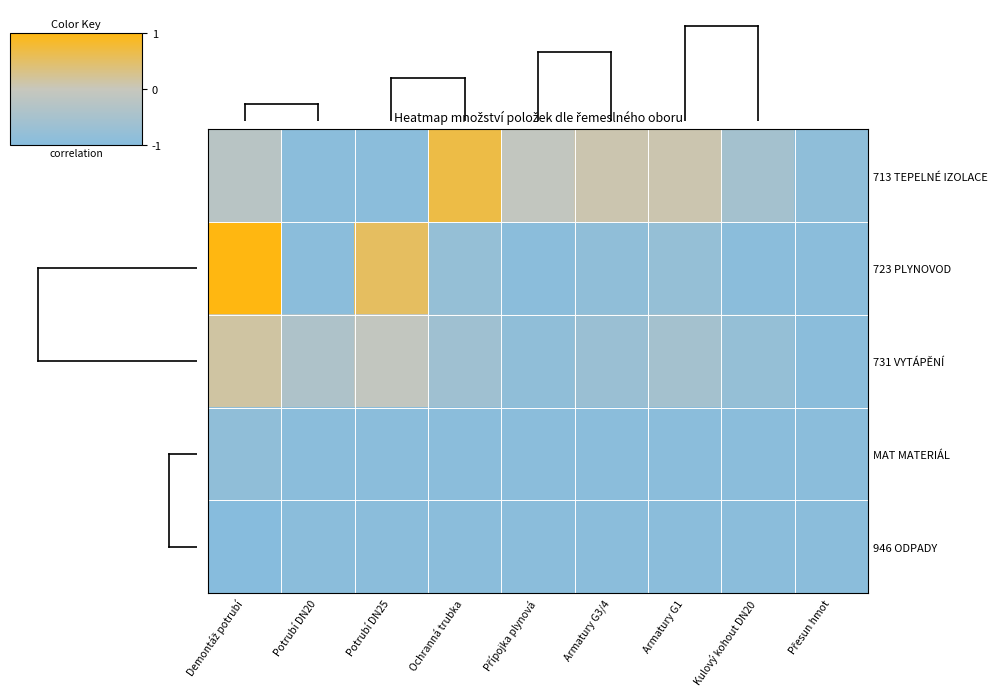

Reading right to left, what are all the values shown in this chart?

713 TEPELNÉ IZOLACE: Přesun hmot=-0.9	Kulový kohout DN20=-0.5	Armatury G1=0.1	Armatury G3/4=0.1	Přípojka plynová=-0.1	Ochranná trubka=0.7	Potrubí DN25=-0.9	Potrubí DN20=-0.9	Demontáž potrubí=-0.2
723 PLYNOVOD: Přesun hmot=-0.9	Kulový kohout DN20=-0.9	Armatury G1=-0.8	Armatury G3/4=-0.8	Přípojka plynová=-0.9	Ochranná trubka=-0.8	Potrubí DN25=0.5	Potrubí DN20=-0.9	Demontáž potrubí=1.0
731 VYTÁPĚNÍ: Přesun hmot=-0.9	Kulový kohout DN20=-0.8	Armatury G1=-0.5	Armatury G3/4=-0.7	Přípojka plynová=-0.8	Ochranná trubka=-0.6	Potrubí DN25=-0.1	Potrubí DN20=-0.4	Demontáž potrubí=0.2
MAT MATERIÁL: Přesun hmot=-0.9	Kulový kohout DN20=-0.9	Armatury G1=-0.9	Armatury G3/4=-0.9	Přípojka plynová=-0.9	Ochranná trubka=-0.9	Potrubí DN25=-0.9	Potrubí DN20=-0.9	Demontáž potrubí=-0.8
946 ODPADY: Přesun hmot=-0.9	Kulový kohout DN20=-0.9	Armatury G1=-0.9	Armatury G3/4=-0.9	Přípojka plynová=-0.9	Ochranná trubka=-0.9	Potrubí DN25=-0.9	Potrubí DN20=-0.9	Demontáž potrubí=-1.0